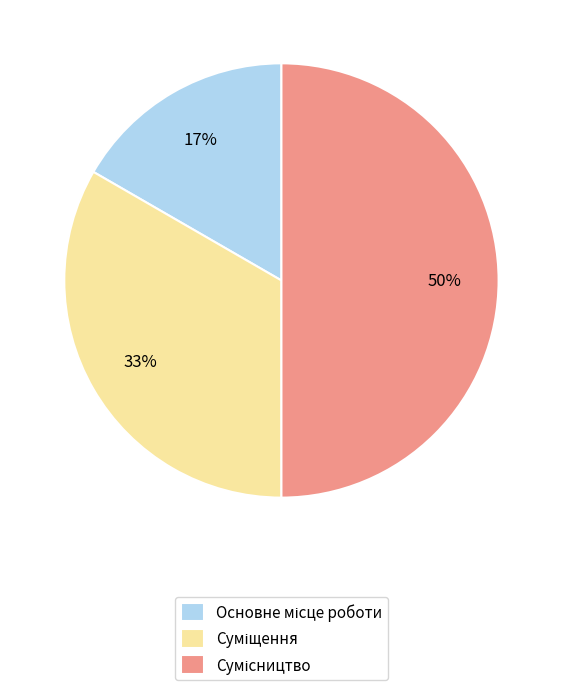

To the nearest percent, what is the difference between the largest and smallest slice percentages?

33%